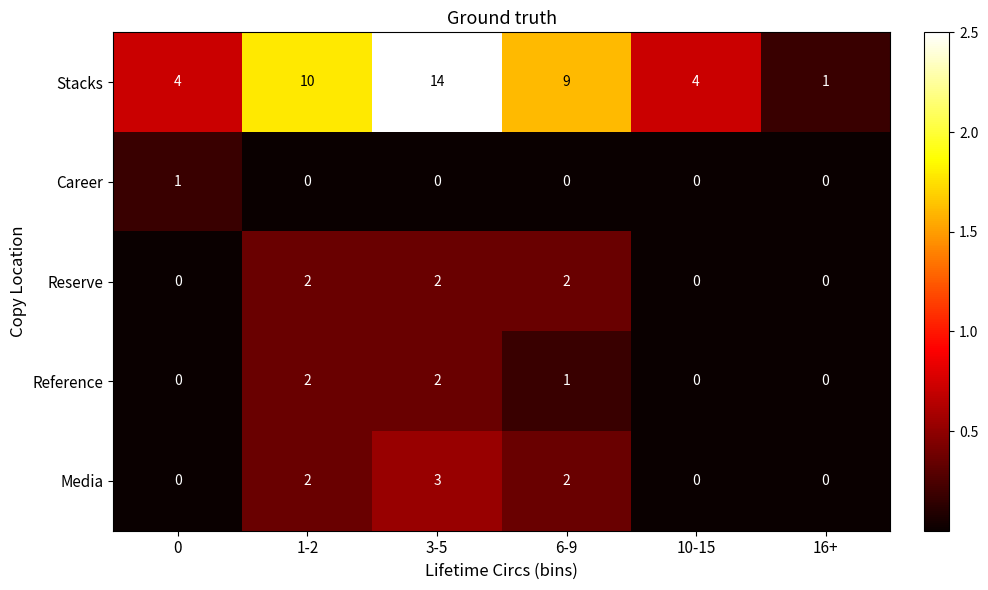

At which category is the sum across all series the highest?

3-5